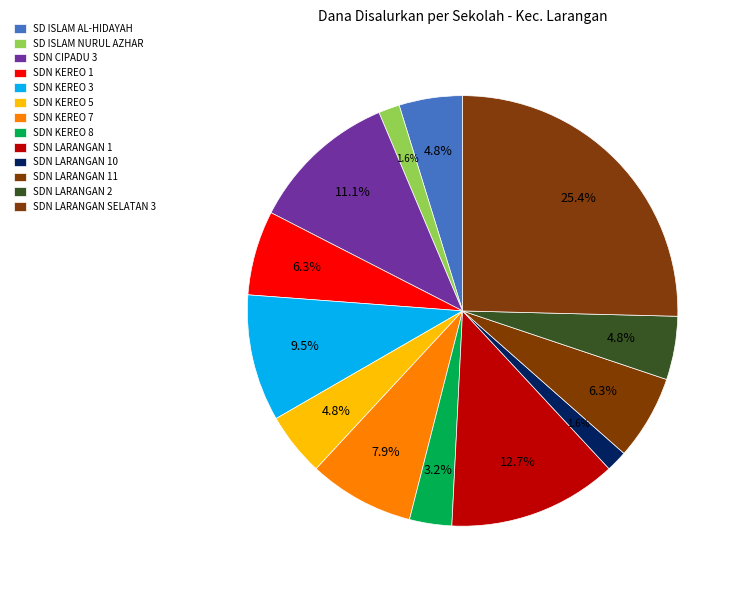

The SD ISLAM NURUL AZHAR slice represents 2% of the pie. True or false?

True